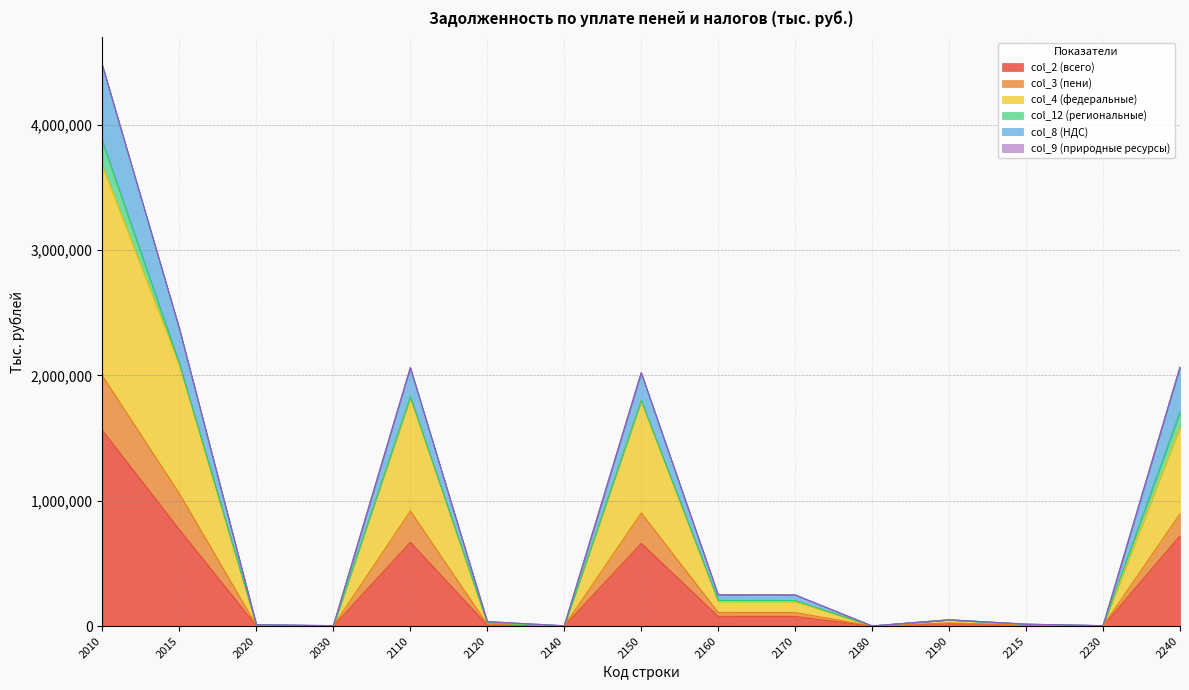

What is the difference between the col_2 (всего) values at 2015 and 2140?

766532